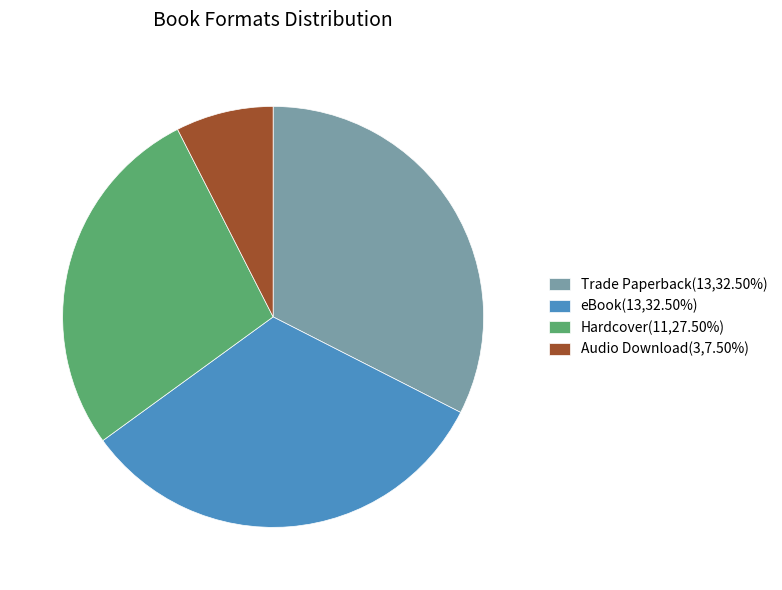

Combined, do Hardcover and eBook account for over 50%?

Yes